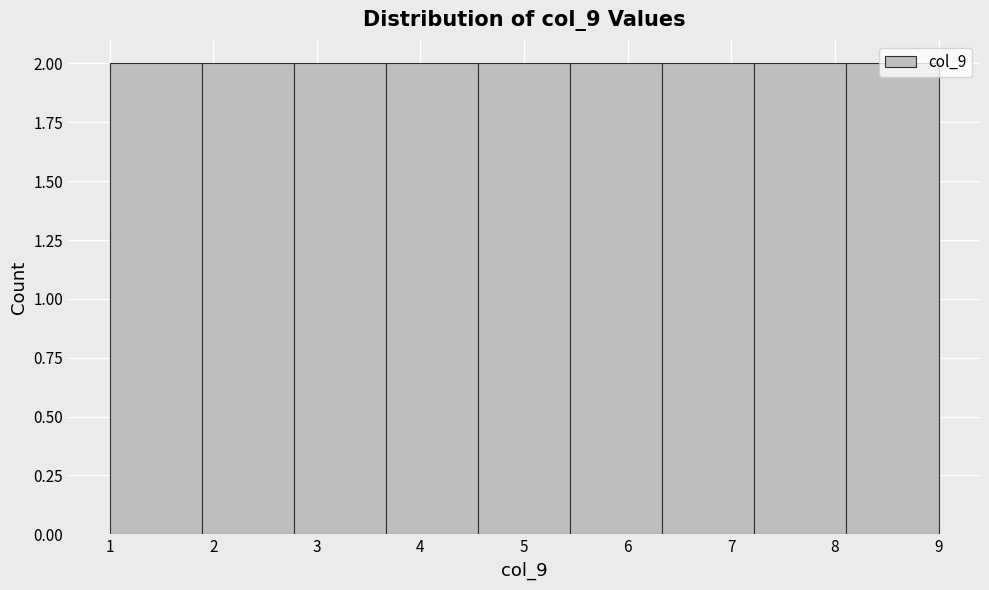

Reading left to right, list every bar in this chart as the range it spans on the x-axis followed by its height. Neither the bar edges nor the heights are printed on the chart, so give them approximately, as read against the axes.

1.0 to 1.9: 2
1.9 to 2.8: 2
2.8 to 3.7: 2
3.7 to 4.6: 2
4.6 to 5.4: 2
5.4 to 6.3: 2
6.3 to 7.2: 2
7.2 to 8.1: 2
8.1 to 9.0: 2